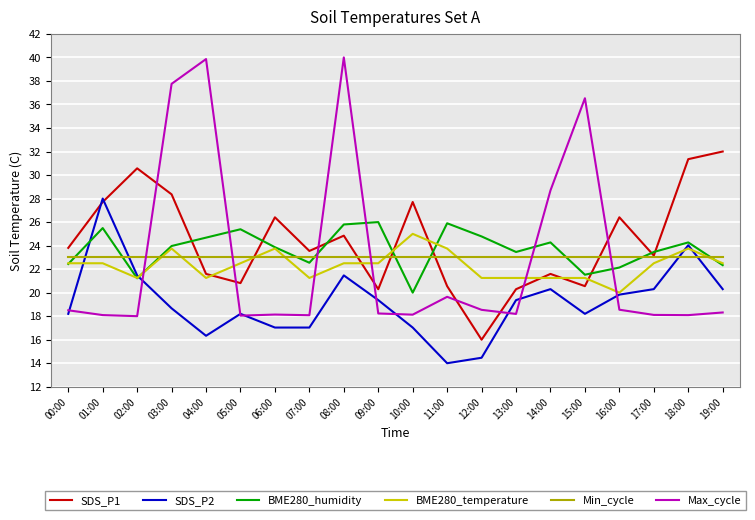

Does the chart have visible grid lines?

Yes